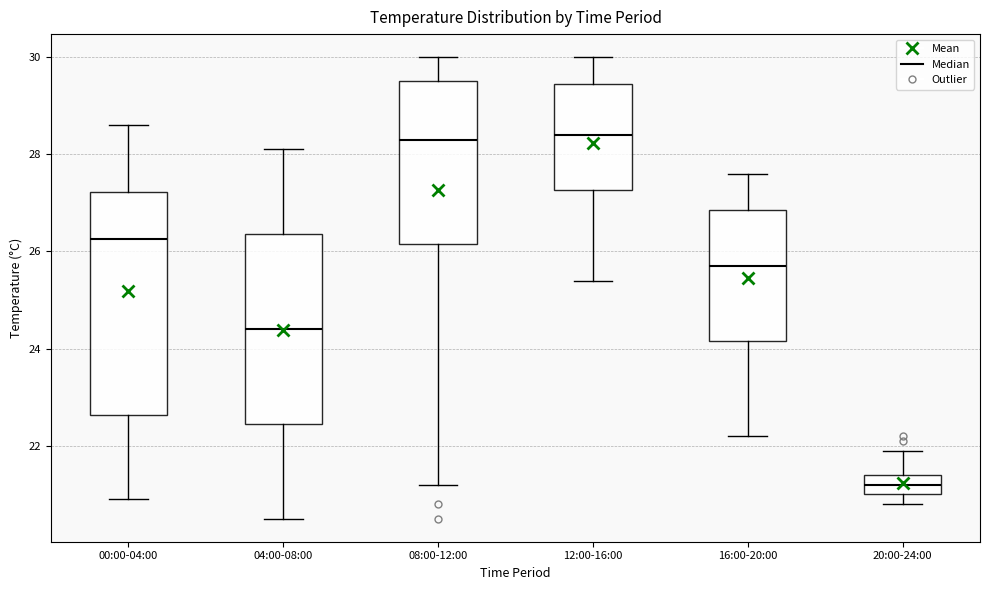

Where does the median line of the box for 00:00-04:00 sit on the y-axis? The values are not printed on the chart, so give them approximately, as read against the axis.

26.2